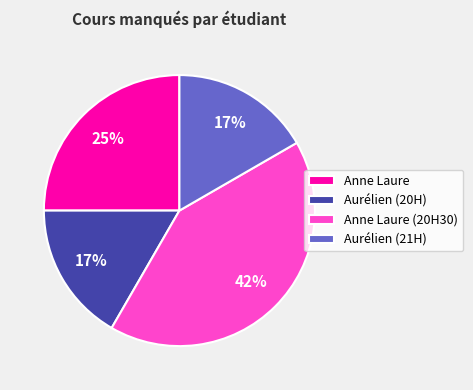

Does any single category account for the majority?

No